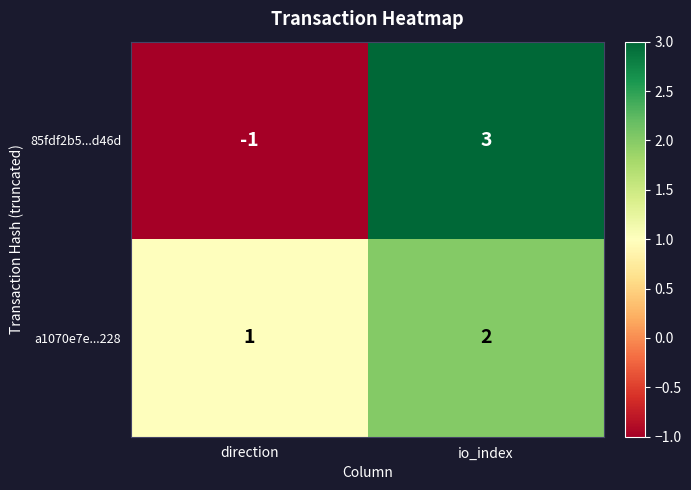

Where is 85fdf2b5...d46d nearest to the value 1?

direction